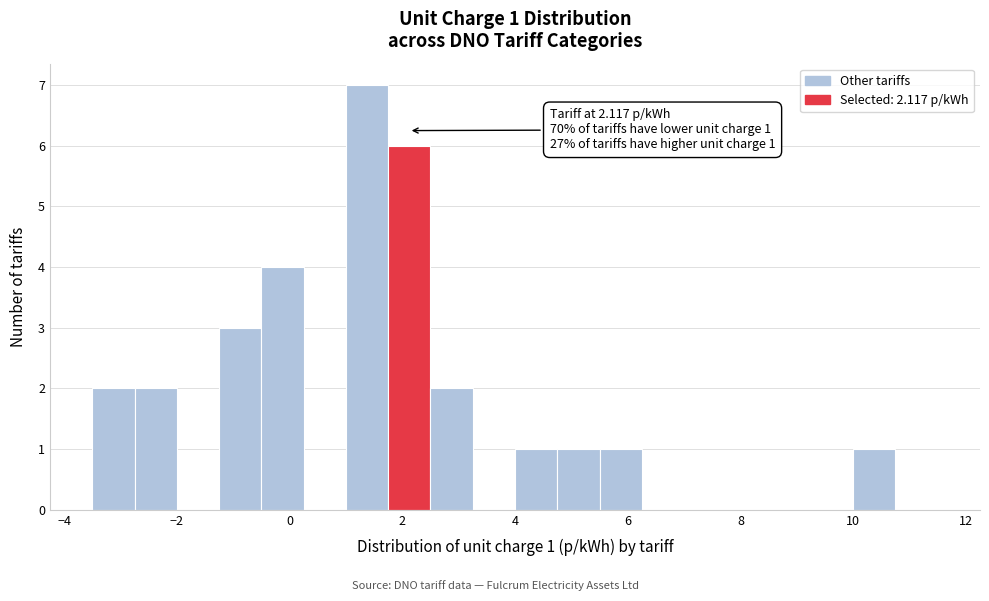

Read against the x-axis, roughly where is the centre of the tallest bar?

1.4